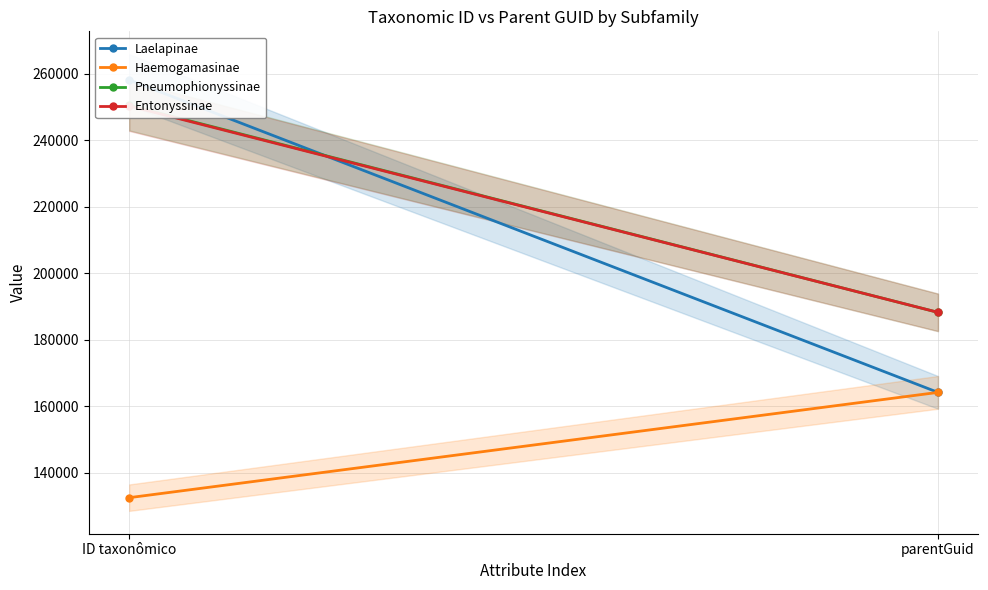

At which label does Haemogamasinae reach its minimum?

ID taxonômico